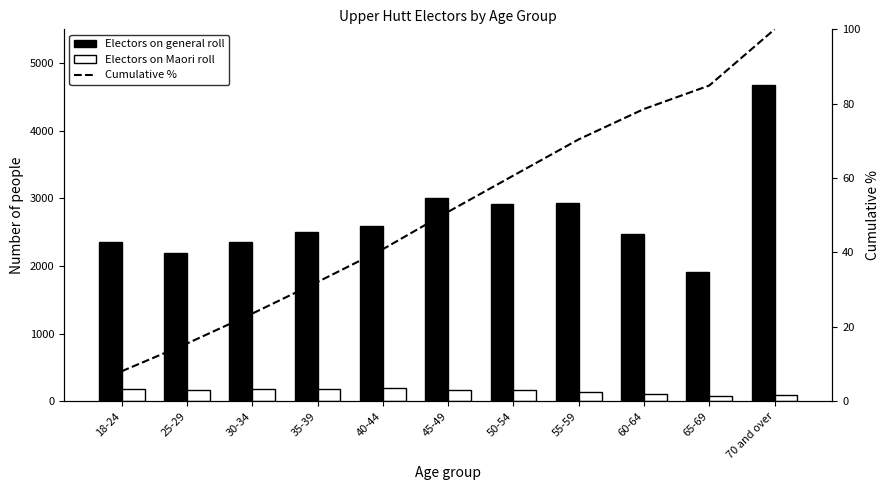

Reading left to right, what are all the values shown in this chart?

Electors on general roll: 2360.0	2184.0	2353.0	2499.0	2589.0	3004.0	2915.0	2929.0	2471.0	1912.0	4678.0
Electors on Maori roll: 173.0	167.0	186.0	181.0	190.0	168.0	160.0	139.0	105.0	79.0	86.0
Cumulative %: 8.0	15.5	23.5	32.0	40.9	50.9	60.7	70.4	78.6	84.9	100.0